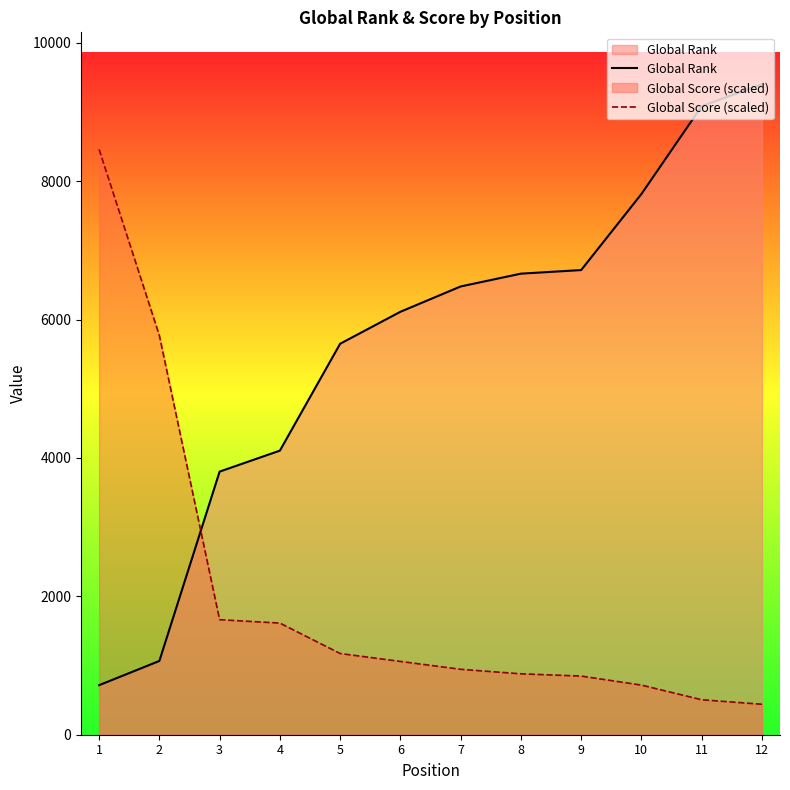

Does the chart have visible grid lines?

No